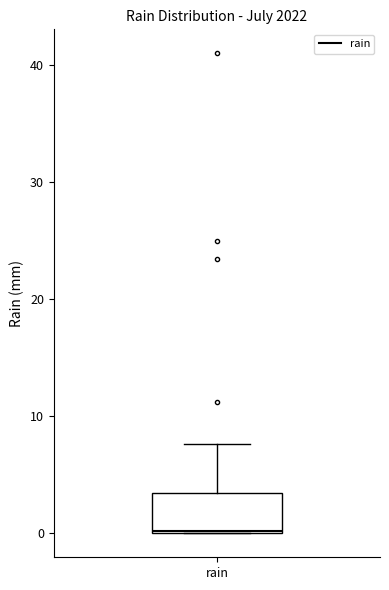

Read this box plot against the y-axis: the position of the median line, the range covered by the box, and the ends of both whiskers. The values are not printed on the chart, so give them approximately, as read against the axis.

median 0, box 0 to 3, whiskers 0 to 8